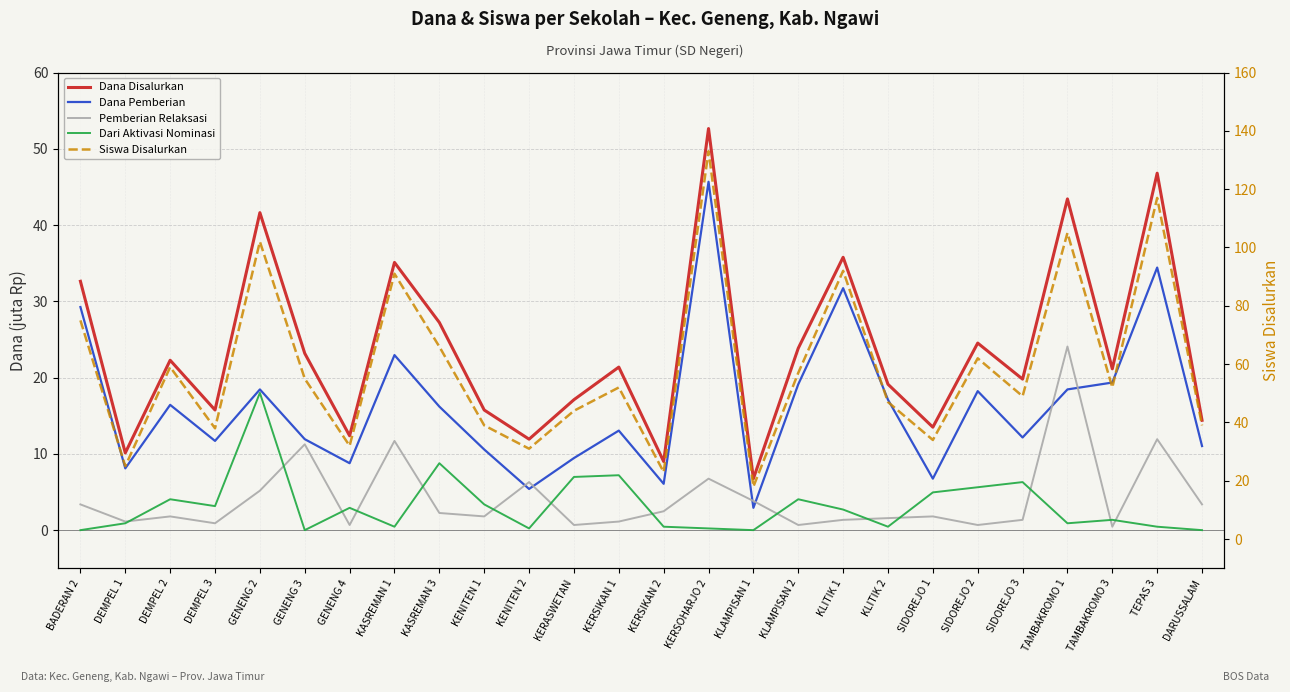

At which label does Dana Disalurkan reach its minimum?

KLAMPISAN 1